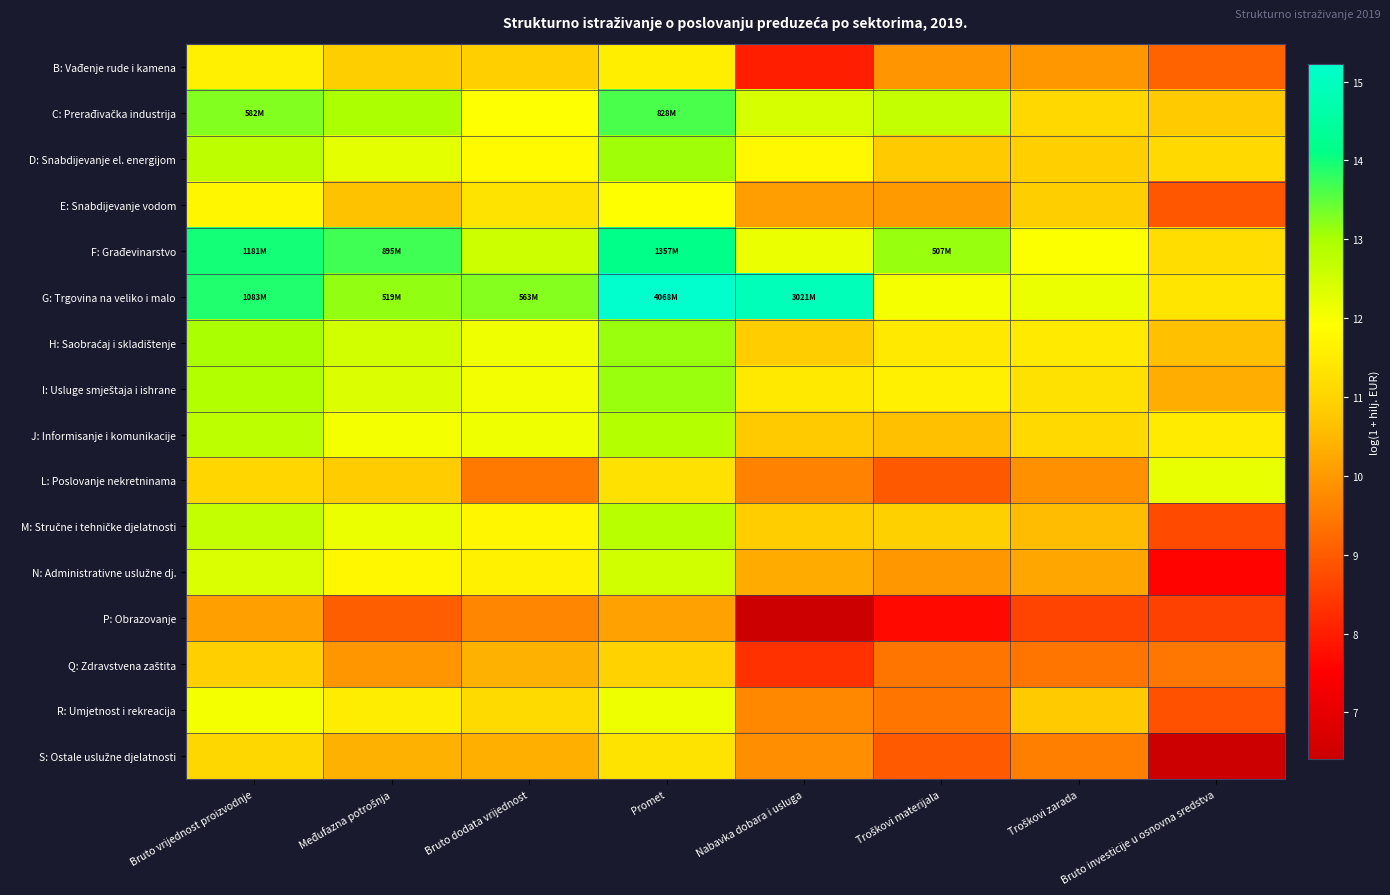

At how many categories does at least one series exceed 9?

8